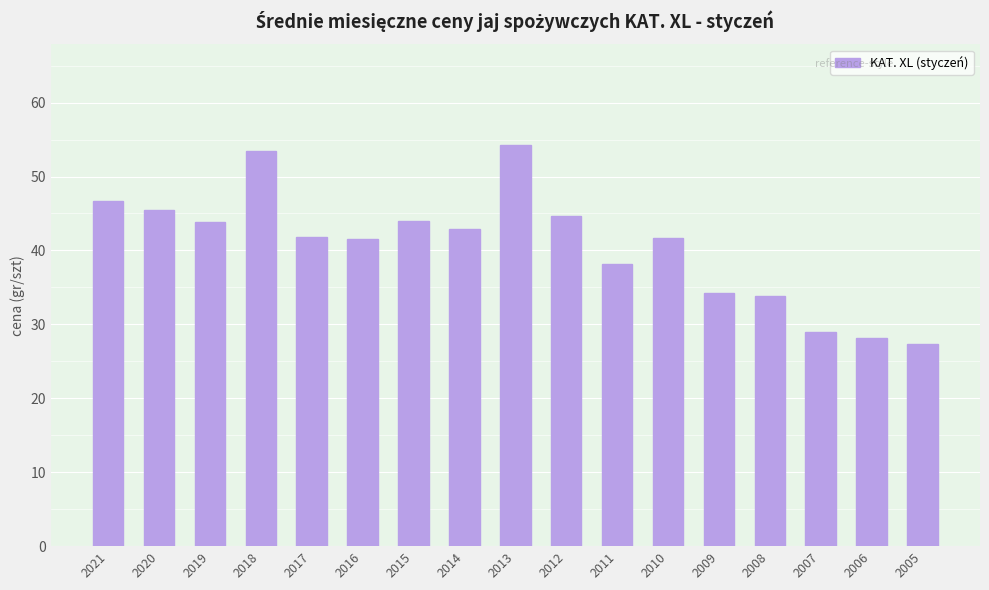

Which category has the lowest value across all series?

2005